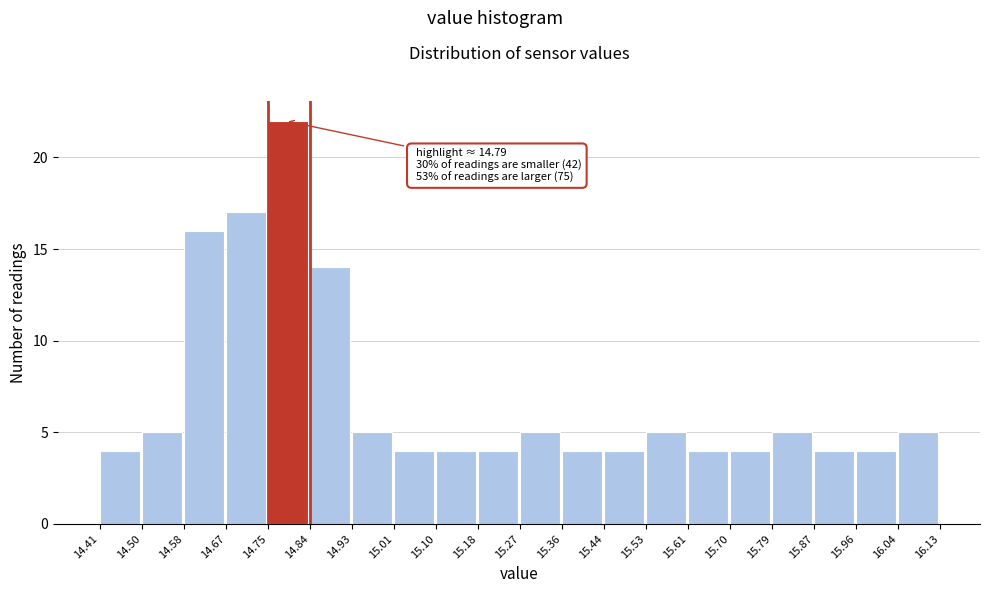

Which range on the x-axis has the tallest bar?

14.75 to 14.84